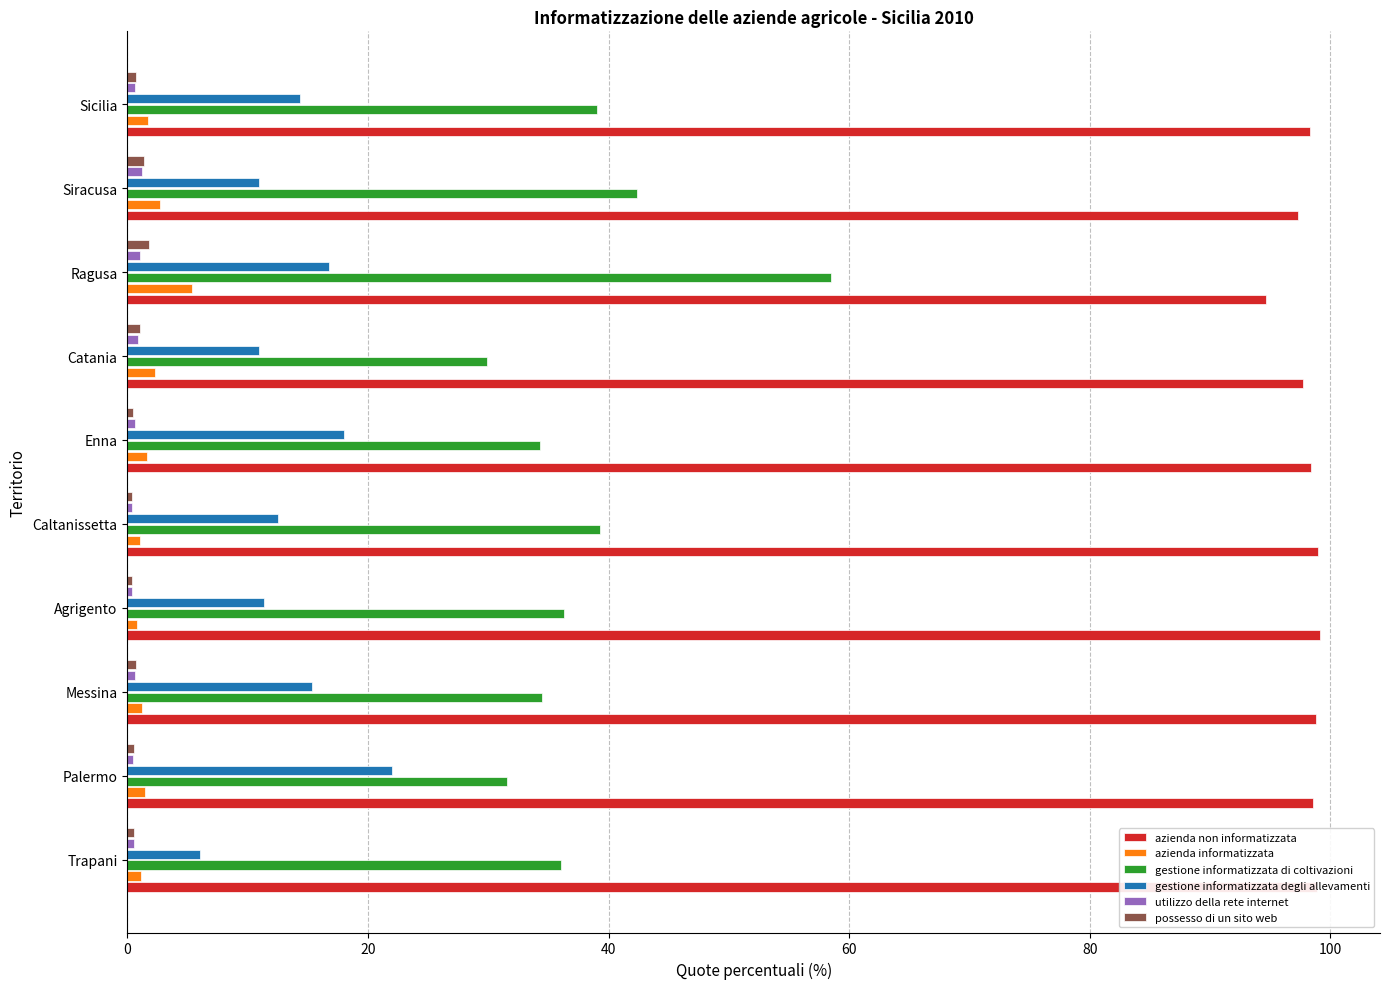

At which label does azienda informatizzata reach its peak?

Ragusa